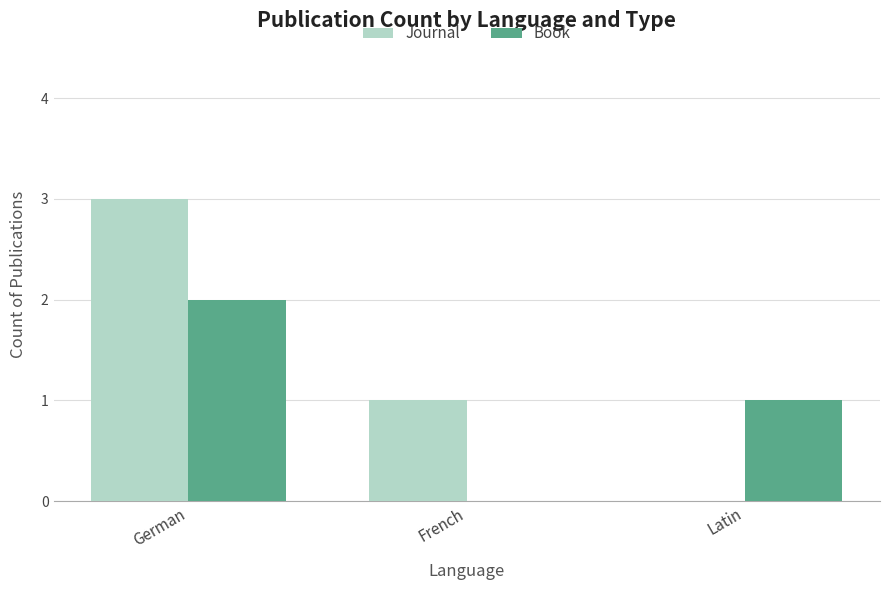

Reading left to right, extract all data points from this chart.

Journal: 3	1	0
Book: 2	0	1